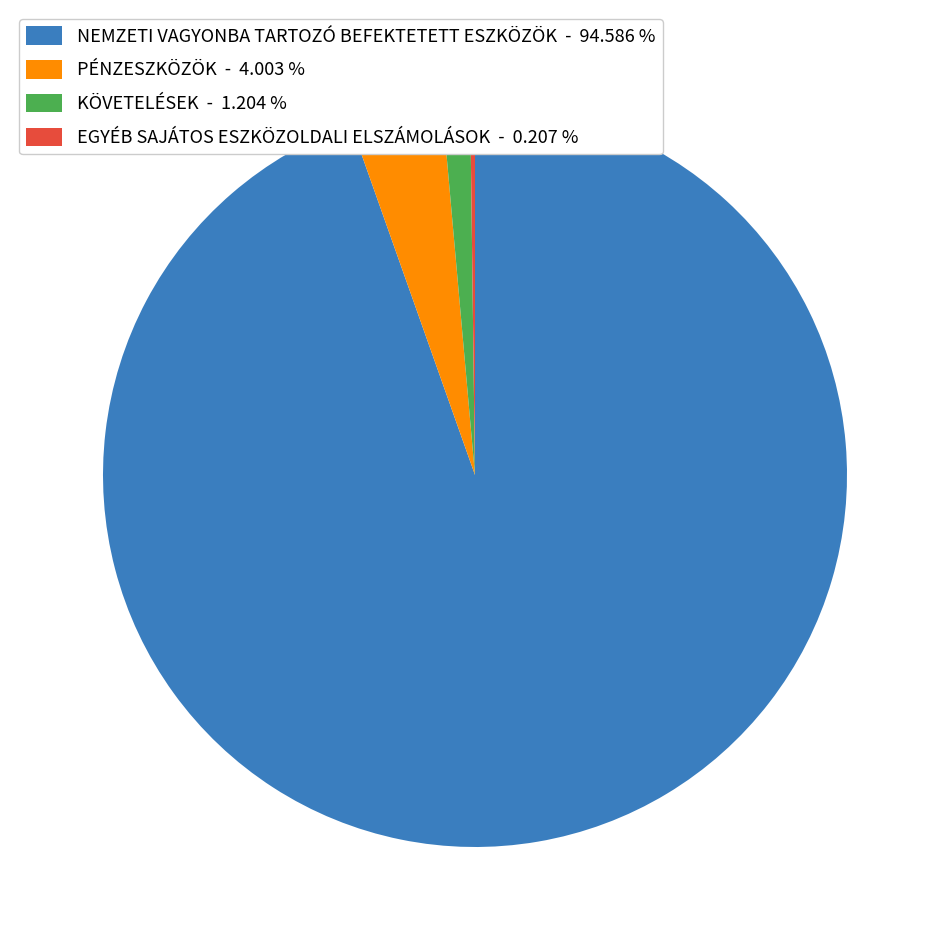

Which category has the biggest portion of the pie?

NEMZETI VAGYONBA TARTOZÓ BEFEKTETETT ESZKÖZÖK - 94.586 %